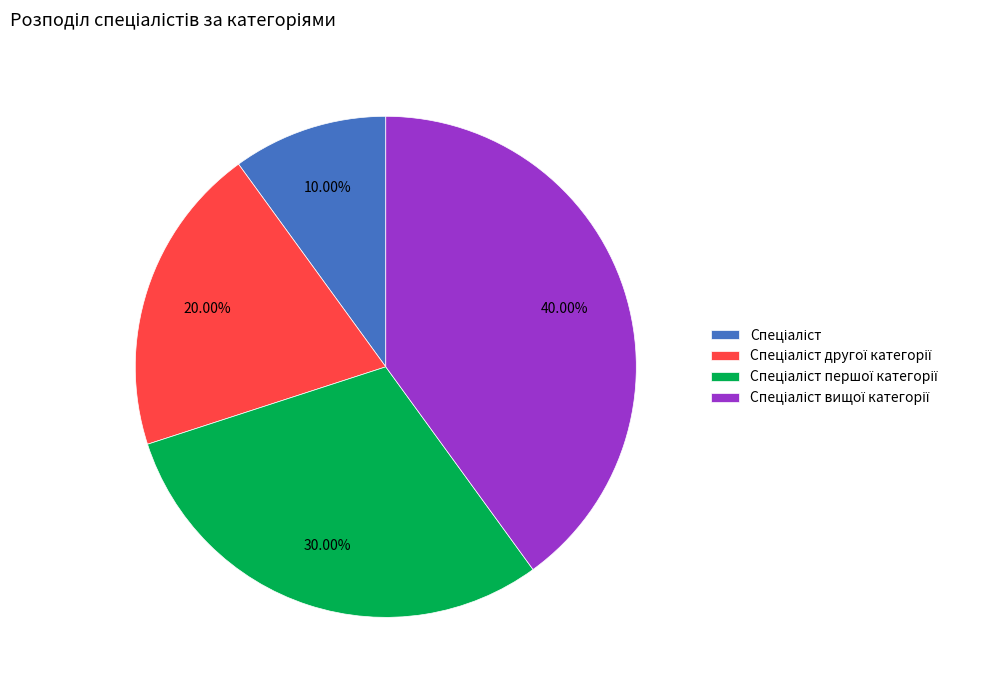

Is there any slice that represents more than half of the pie?

No